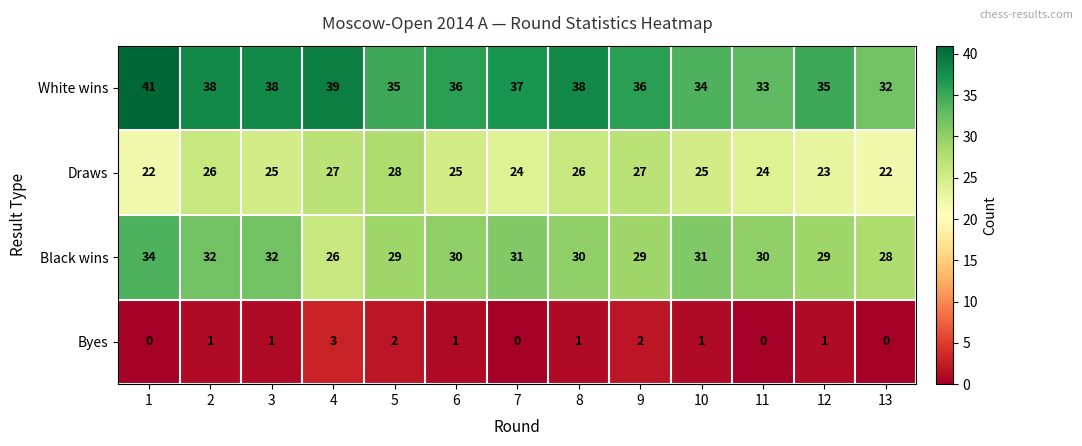

How many categories are shown in the chart?

13